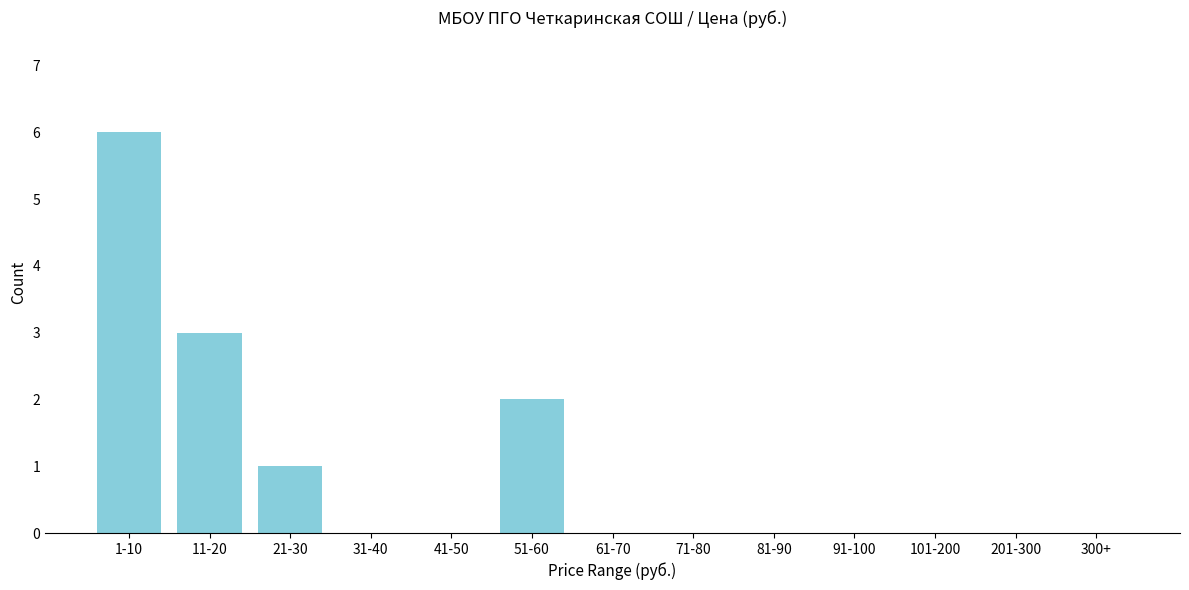

Reading right to left, transcribe all the data shown in this chart.

300+=0	201-300=0	101-200=0	91-100=0	81-90=0	71-80=0	61-70=0	51-60=2	41-50=0	31-40=0	21-30=1	11-20=3	1-10=6